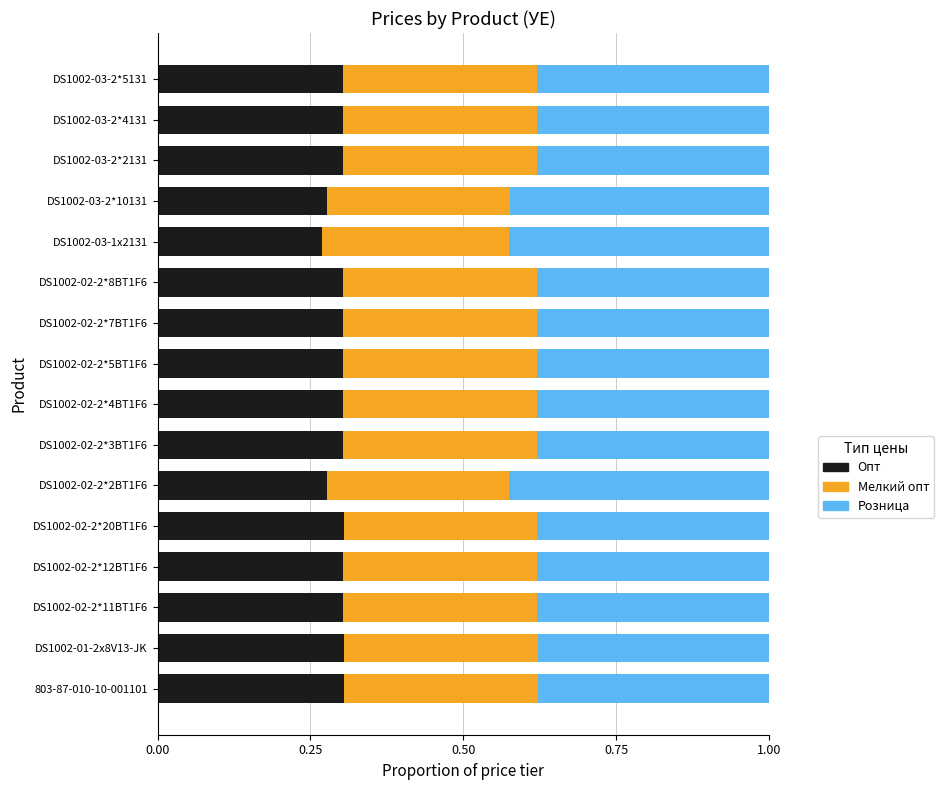

What is the sum of all Опт values?

4.8